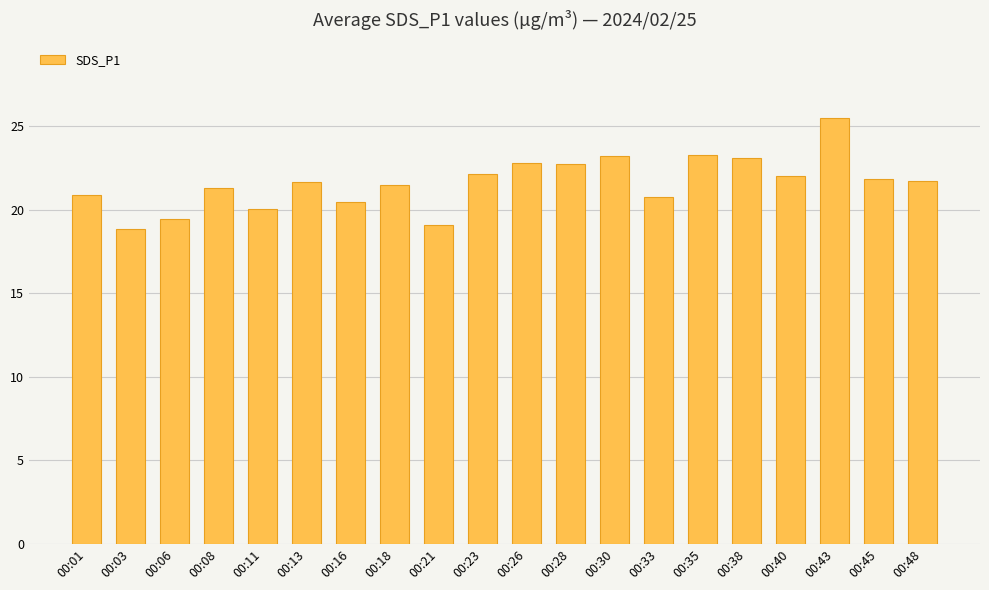

True or false: the data shows 37.7 at 00:26.

False